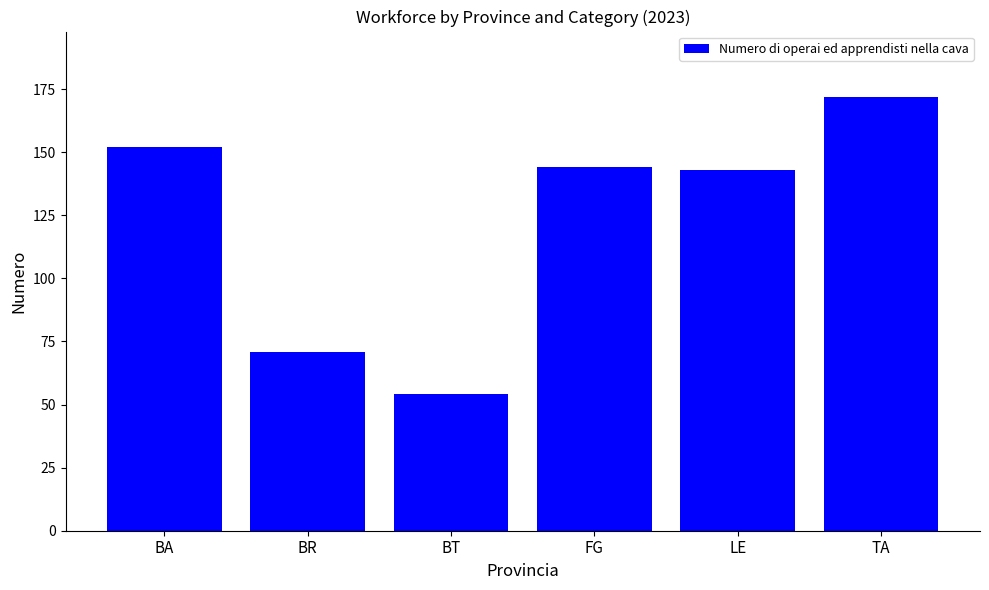

Reading right to left, what are all the values shown in this chart?

TA=172	LE=143	FG=144	BT=54	BR=71	BA=152